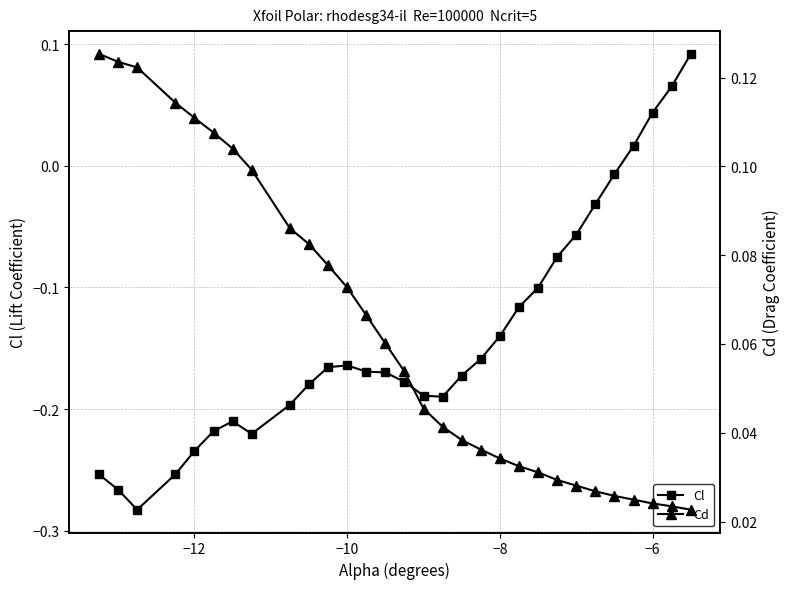

True or false: Cl has more than 1 points higher than both neighbors.

True